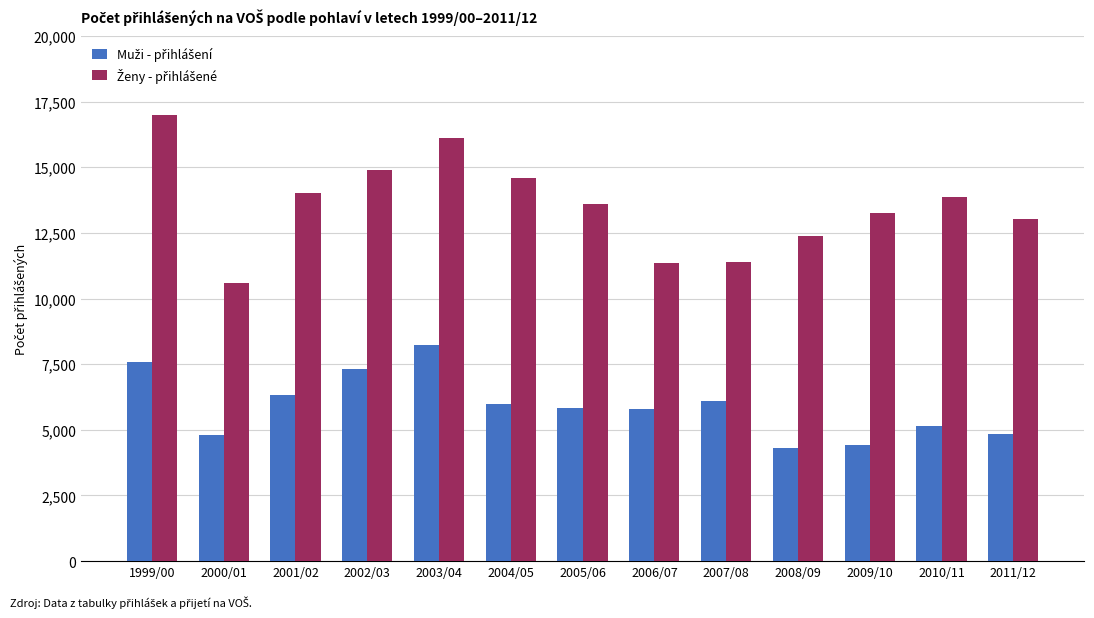

What is the spread (max minus min) of values at 2000/01?

5812